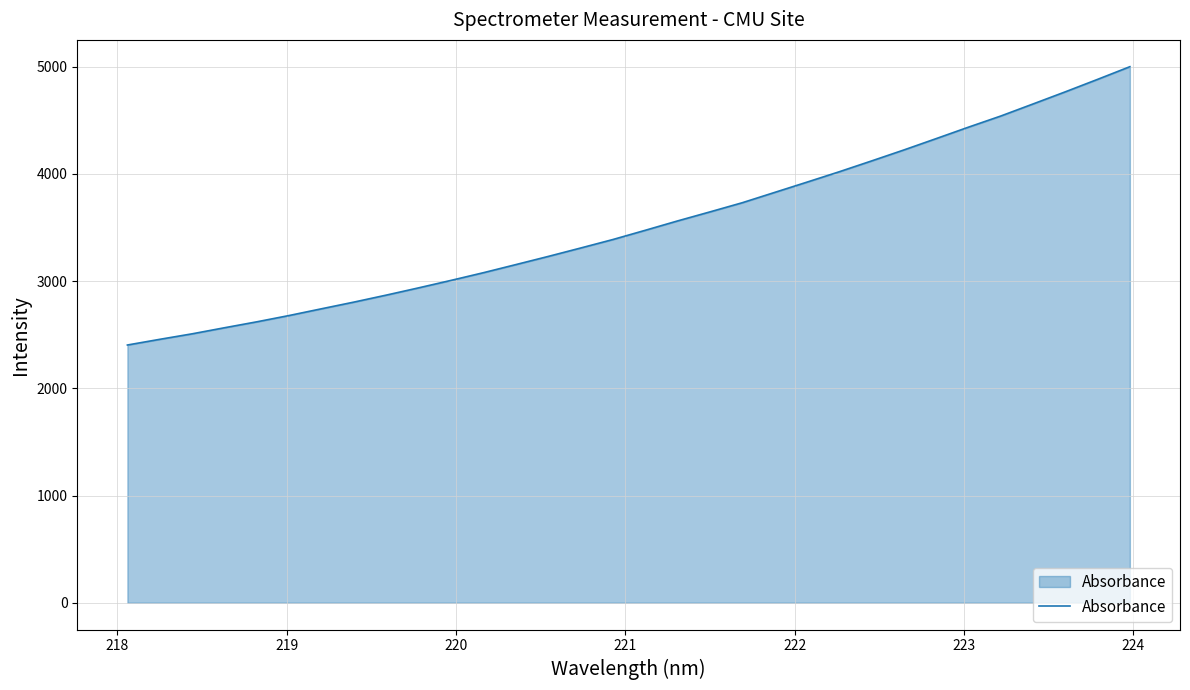

What is the minimum value shown in the chart?

2403.4